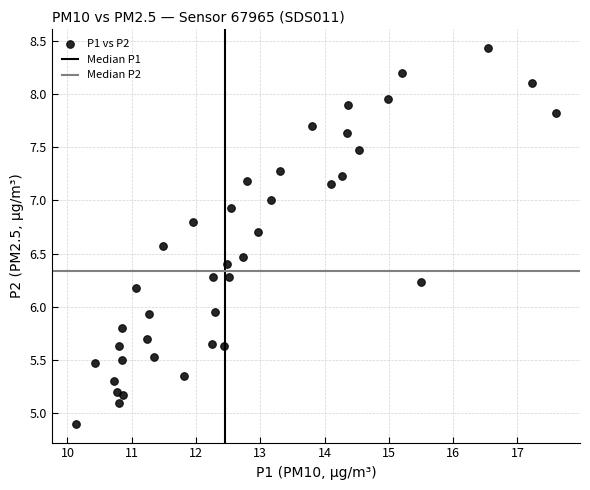

What is the range of Y values (max minus min)?

3.5